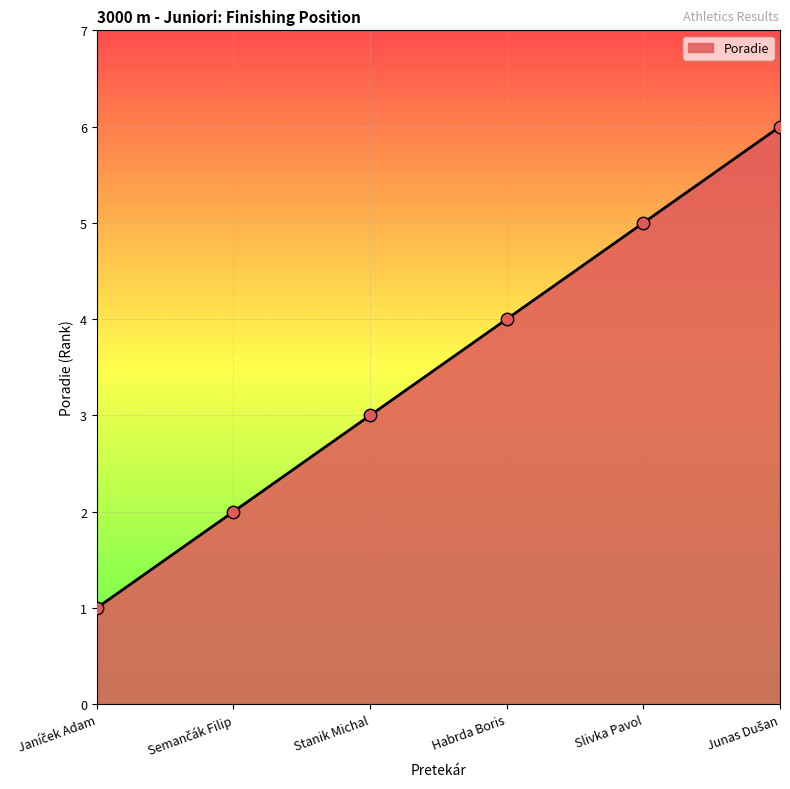

What is the maximum value shown in the chart?

6